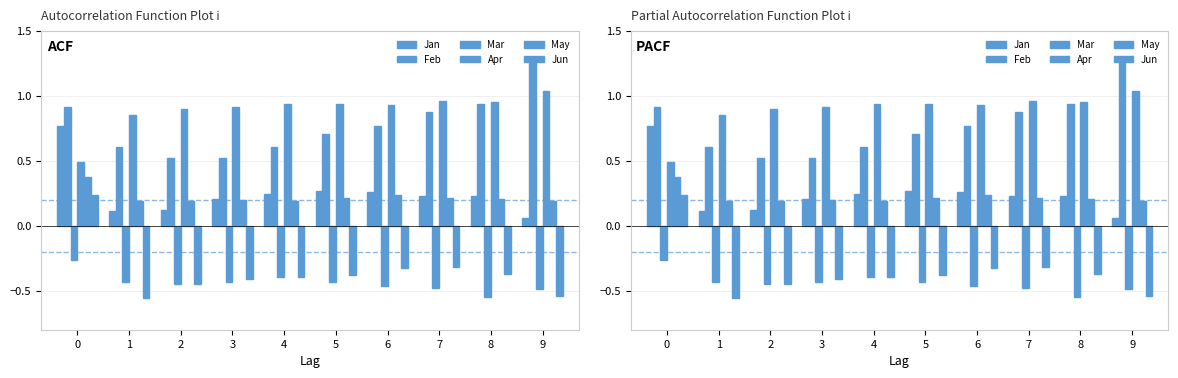

At how many categories does at least one series exceed 0?

10